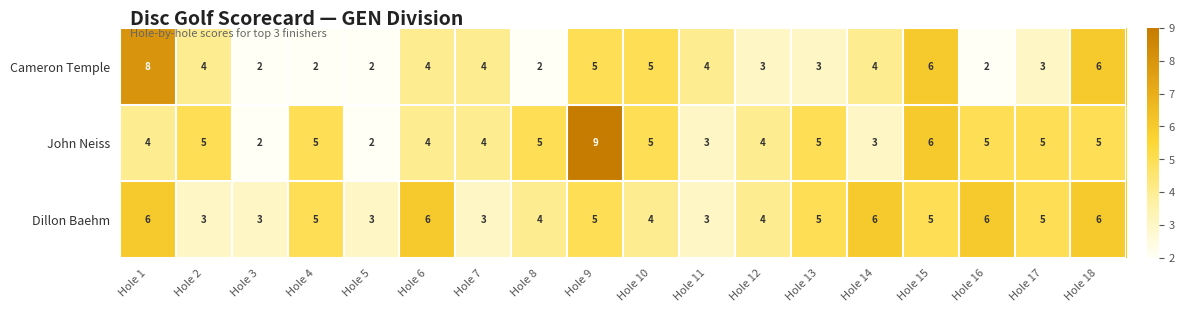

True or false: John Neiss has a value of 7 at Hole 16.

False